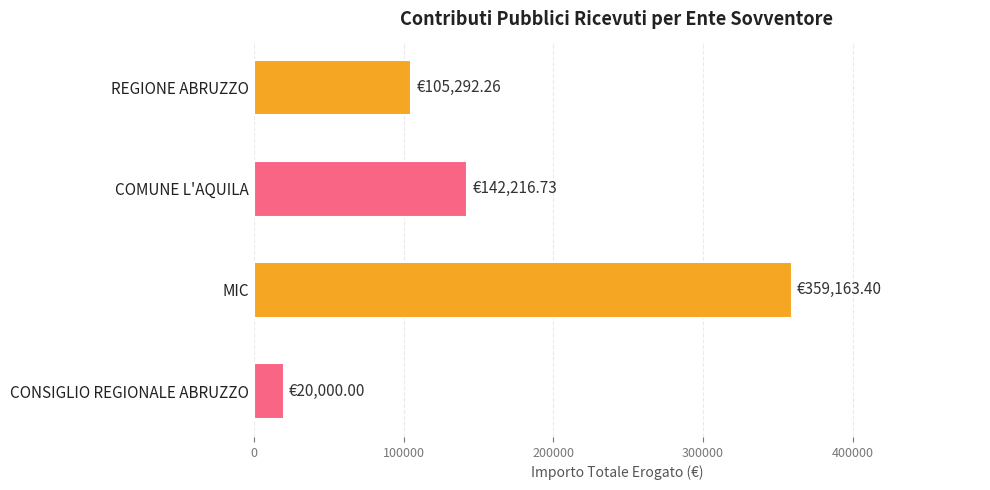

What is the label of the 2nd bar from the bottom?

MIC